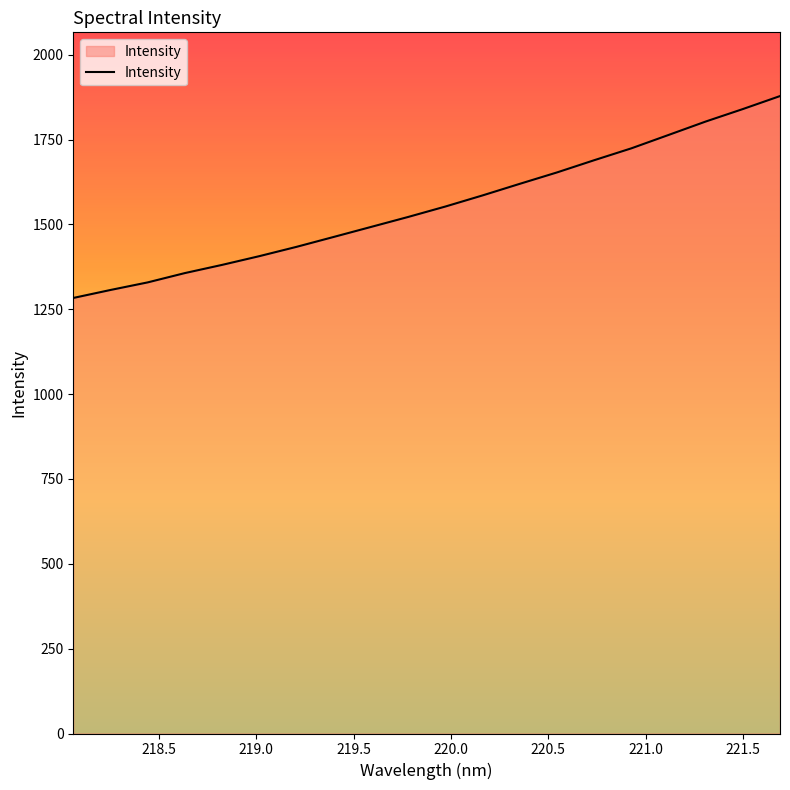

What is the difference between the maximum and minimum values?

594.9